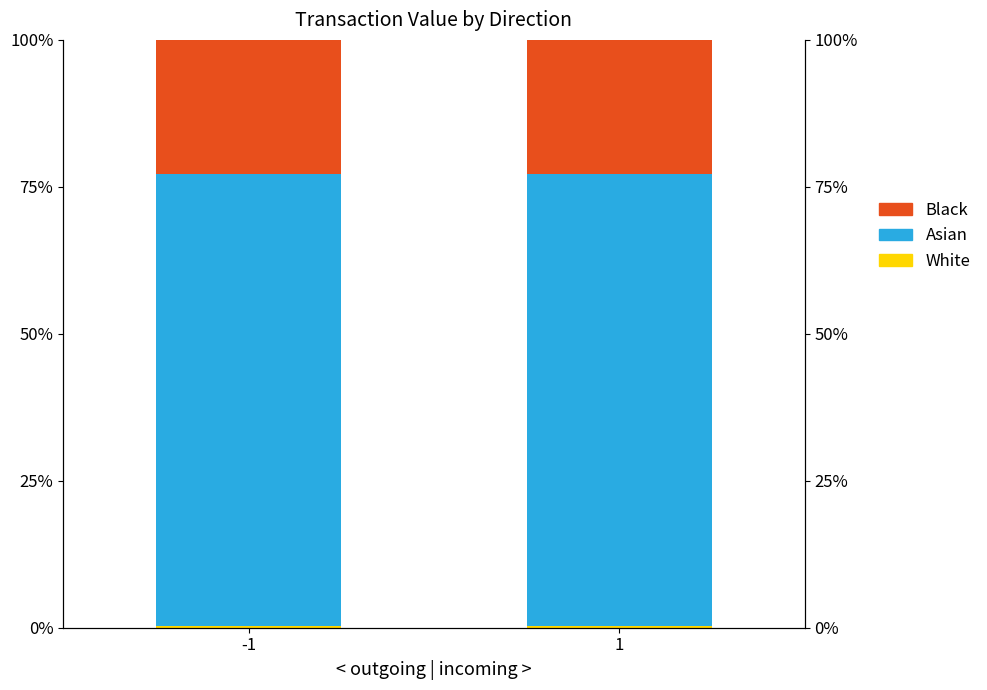

What is the average value of the Black series?

22.8